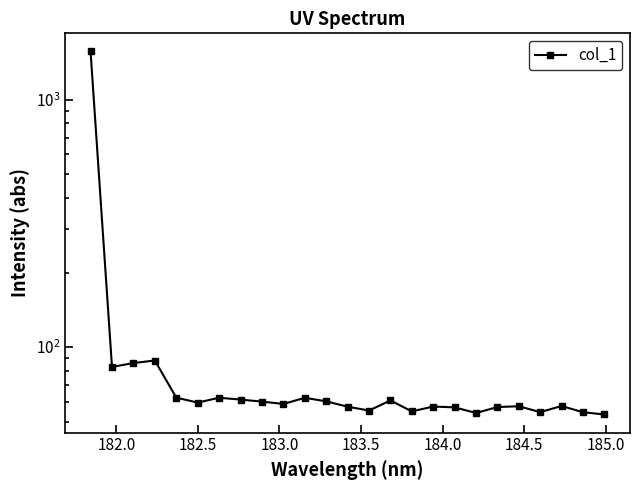

At which category does the data reach its first local valley?

182.0